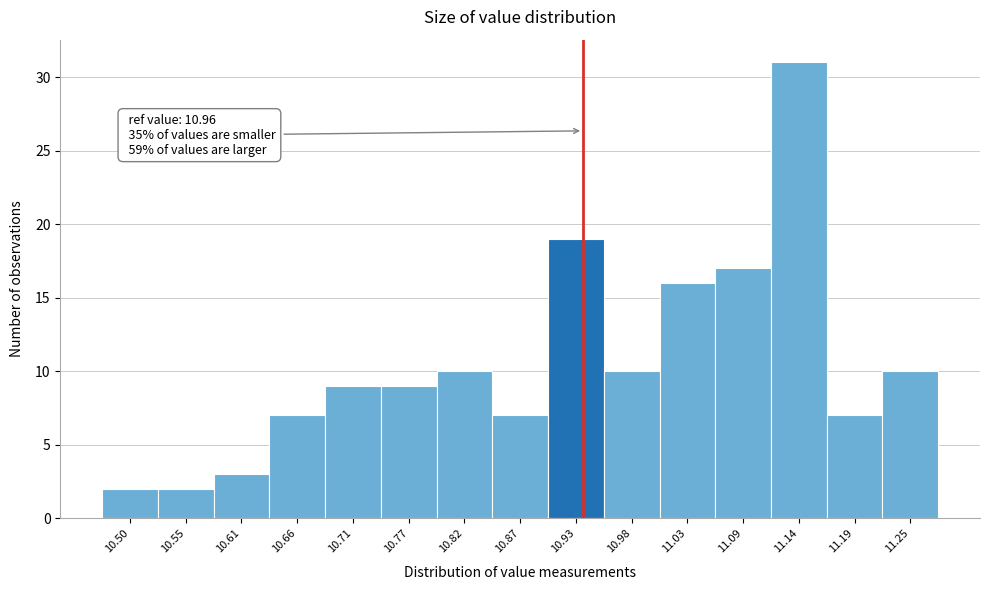

Reading left to right, what are all the values shown in this chart?

10.50=2	10.55=2	10.61=3	10.66=7	10.71=9	10.77=9	10.82=10	10.87=7	10.93=19	10.98=10	11.03=16	11.09=17	11.14=31	11.19=7	11.25=10